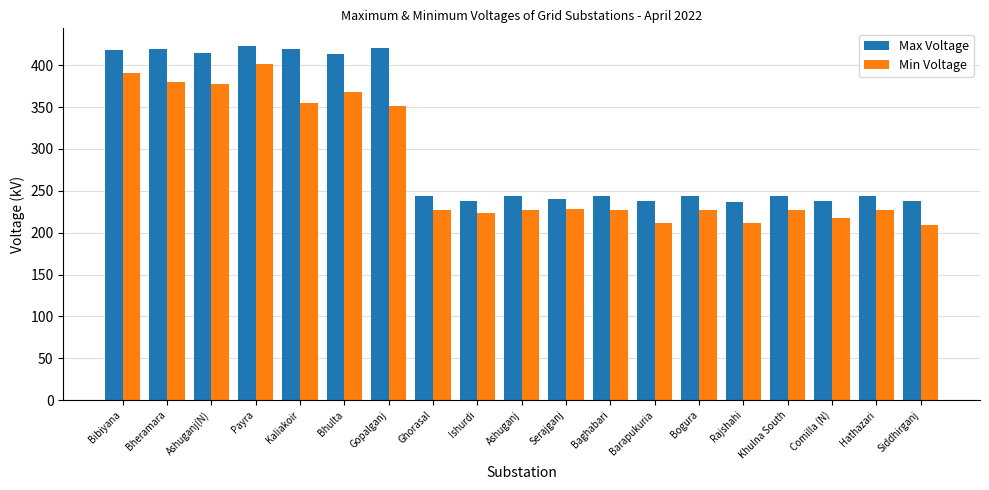

The value of Max Voltage at Khulna South is 244. True or false?

True